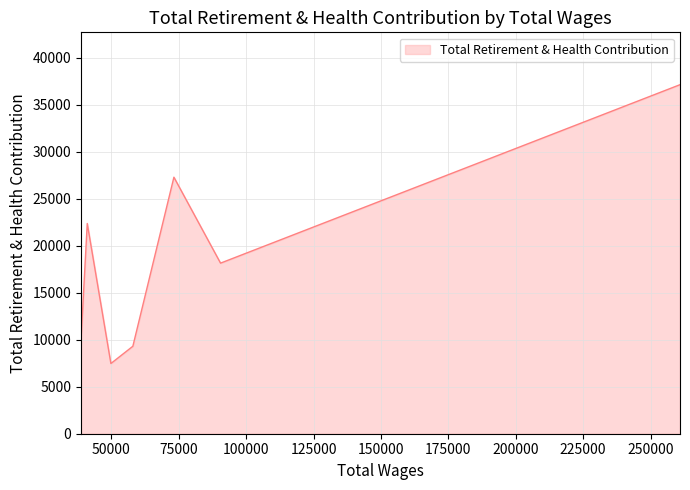

How many categories are shown in the chart?

7